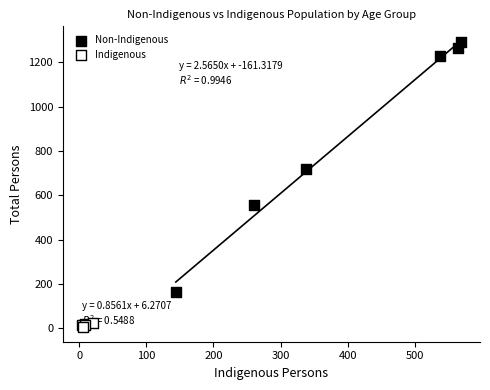

Which series reaches the maximum Y coordinate?

Non-Indigenous